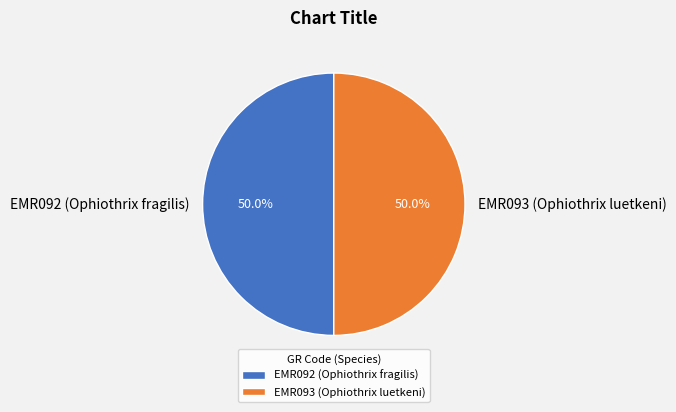

What percentage is the EMR092 (Ophiothrix fragilis) slice, to the nearest percent?

50%